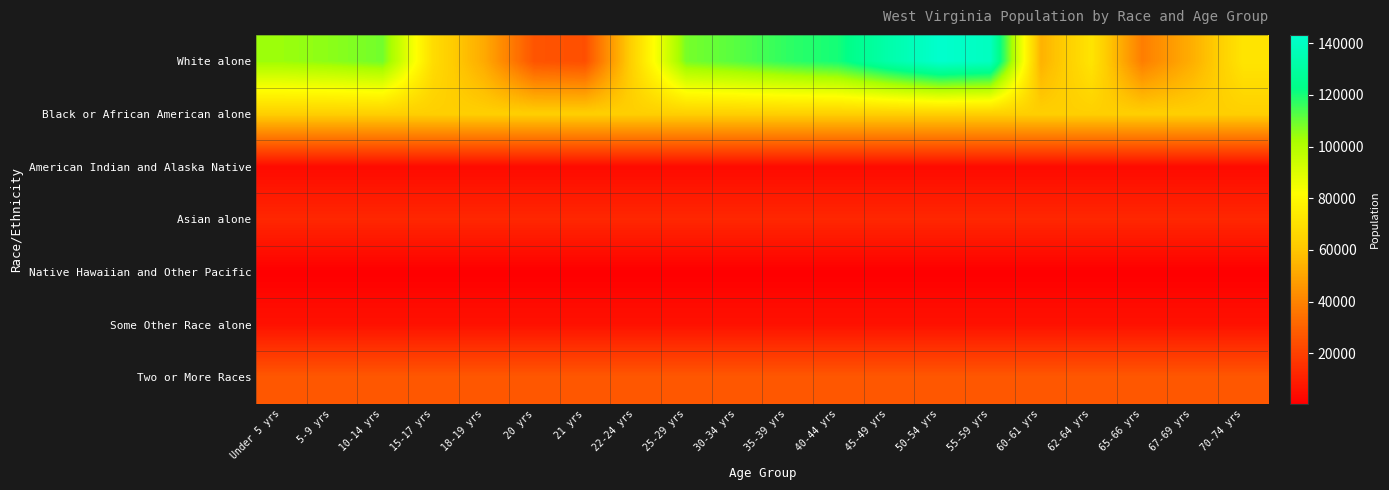

What is the total value across all series at Under 5 yrs?

217066